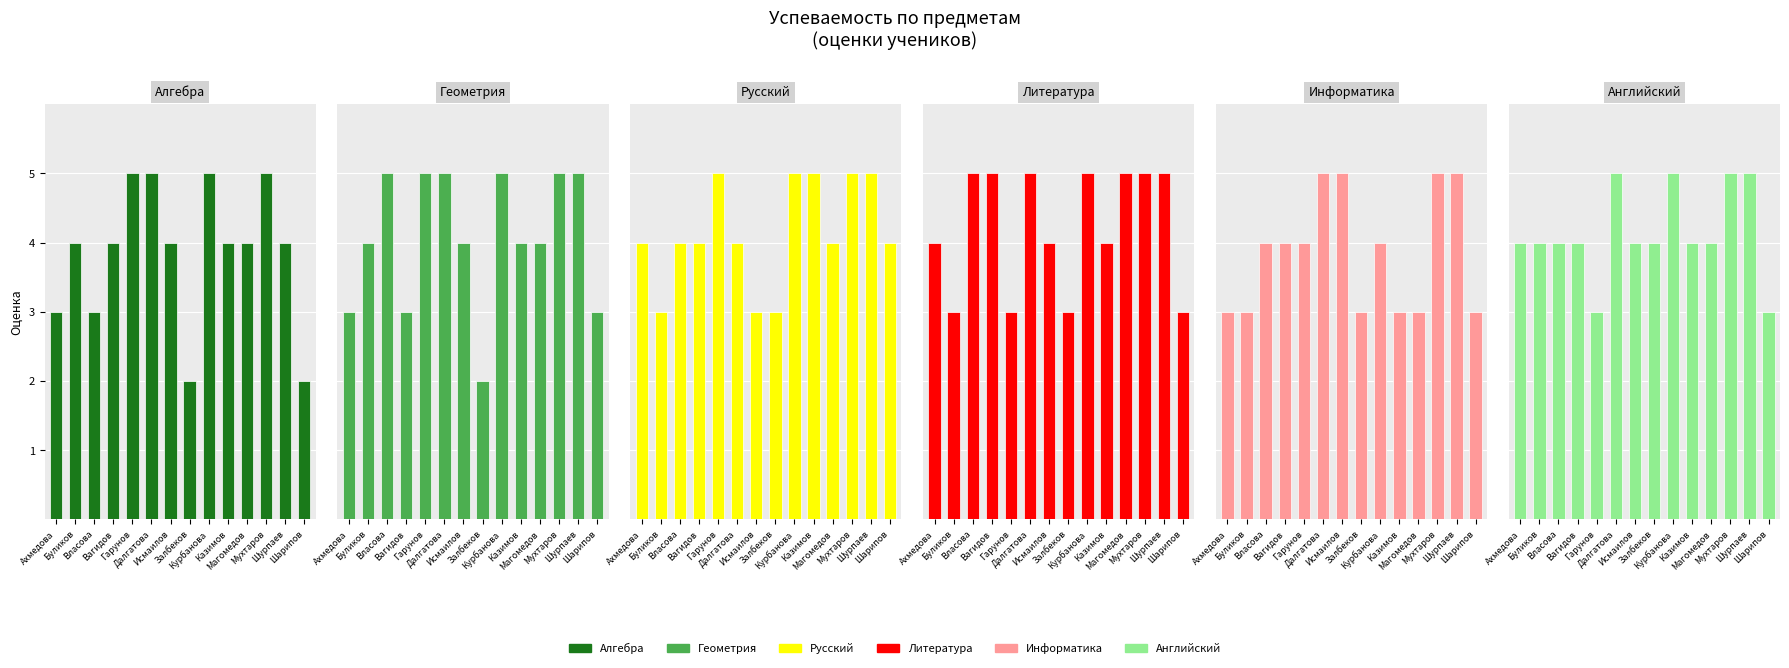

What is the difference between the Русский values at Гарунов and Власова?

1